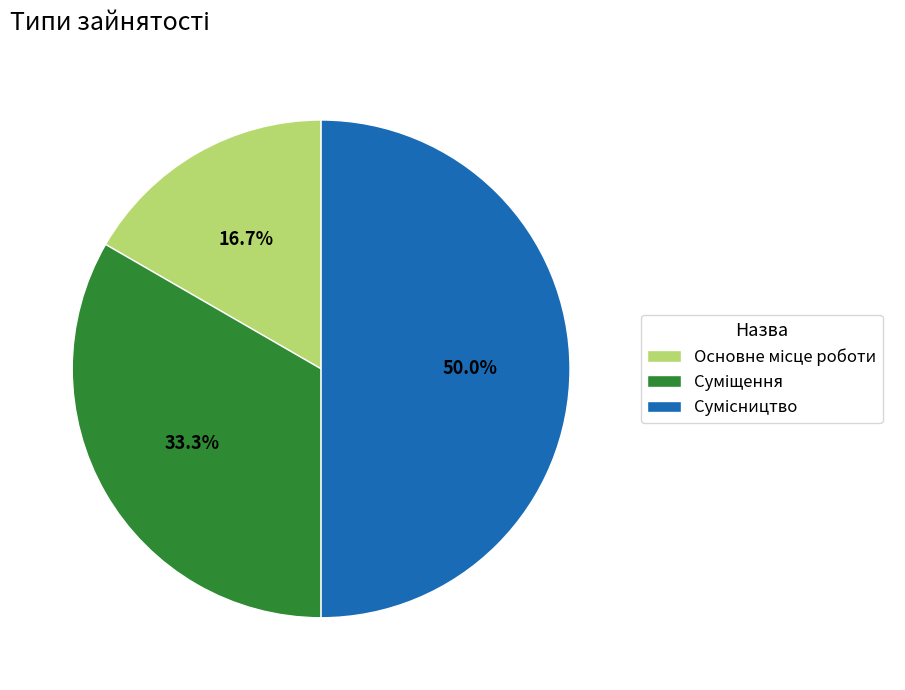

Is Сумісництво the majority of the pie?

No